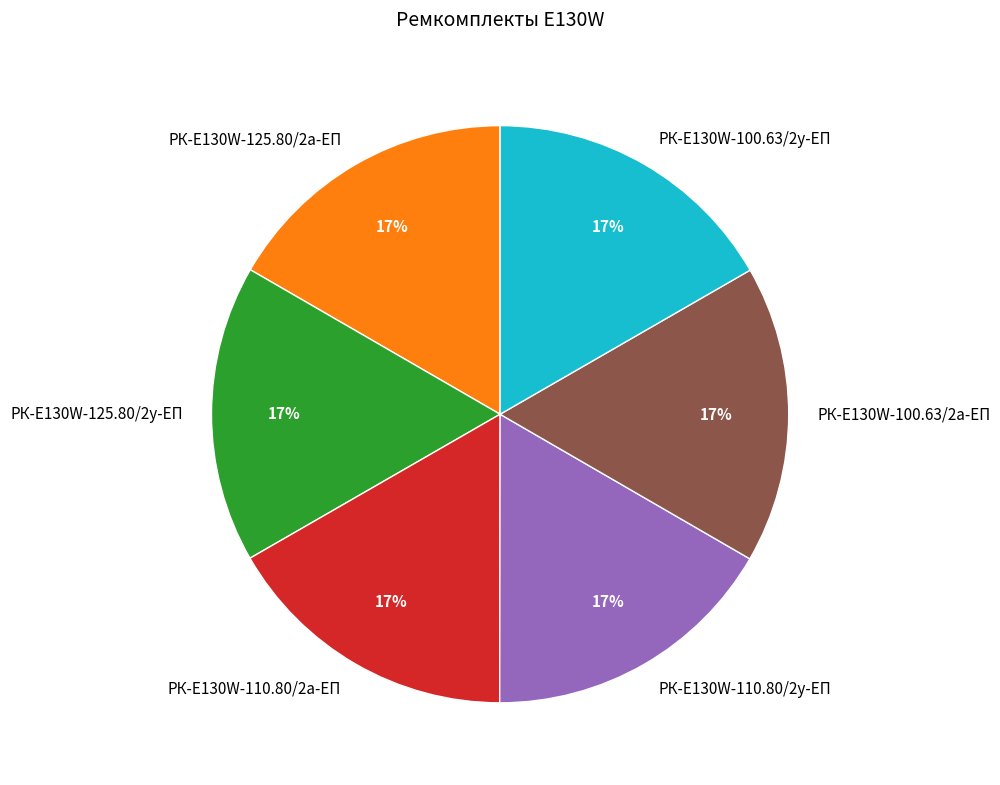

To the nearest percent, what is the average slice percentage?

17%